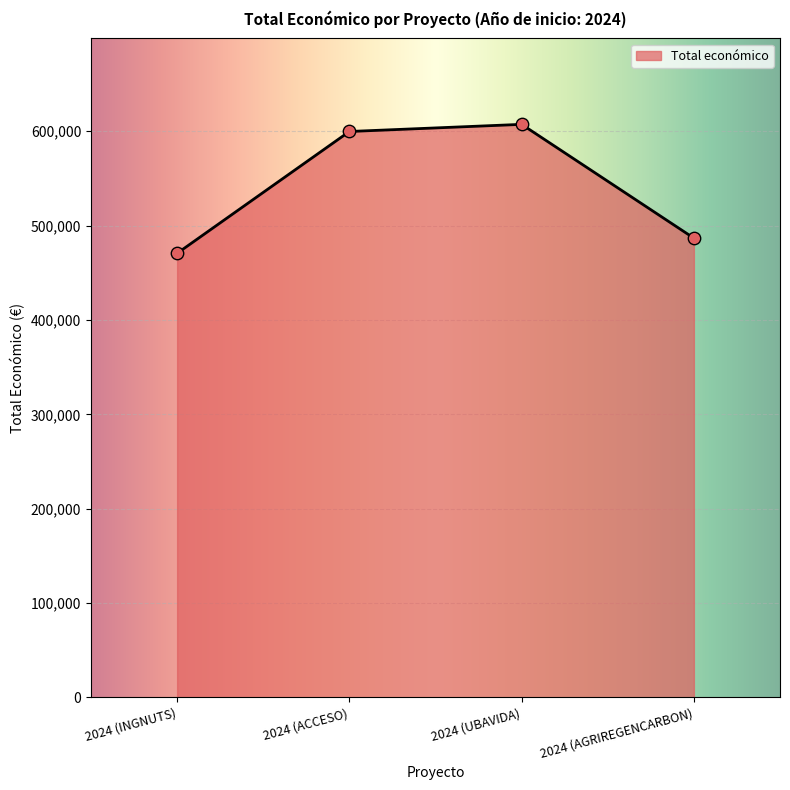

What is the change in value from 2024 (INGNUTS) to 2024 (AGRIREGENCARBON)?

+16081